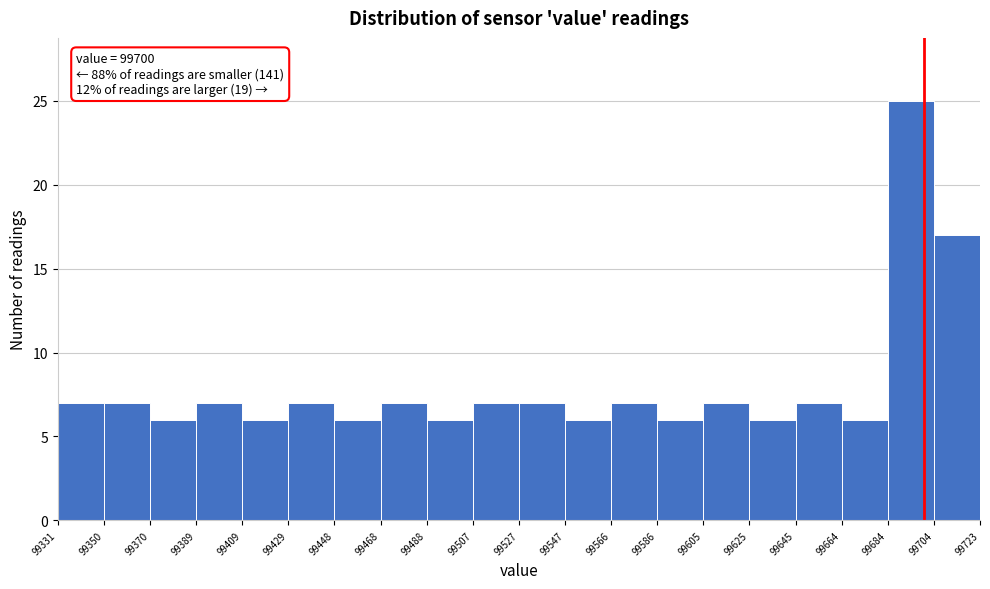

Over which range of the x-axis is the bar tallest?

99684 to 99704